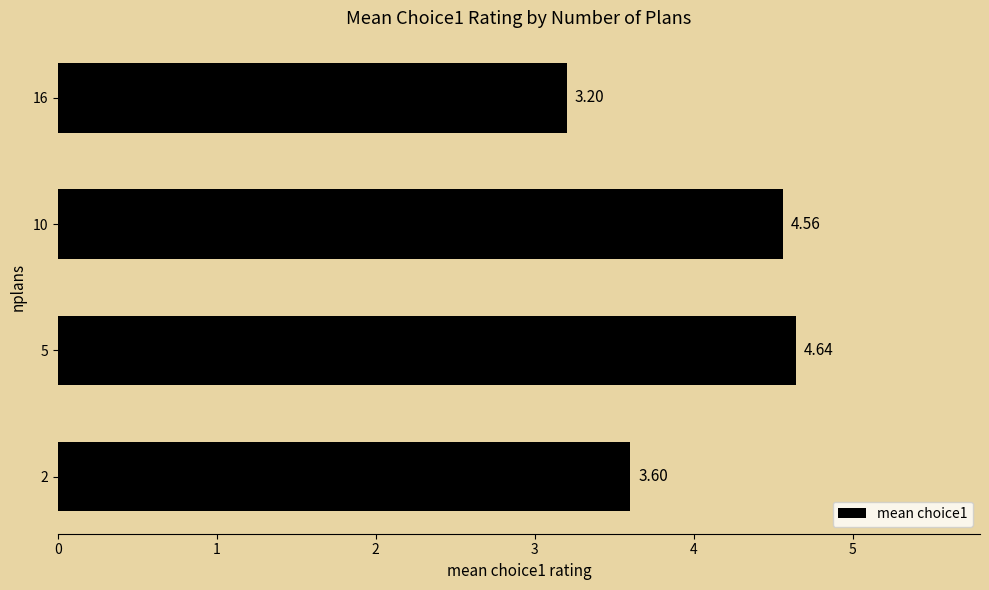

What is the change in value from 2 to 5?

+1.0